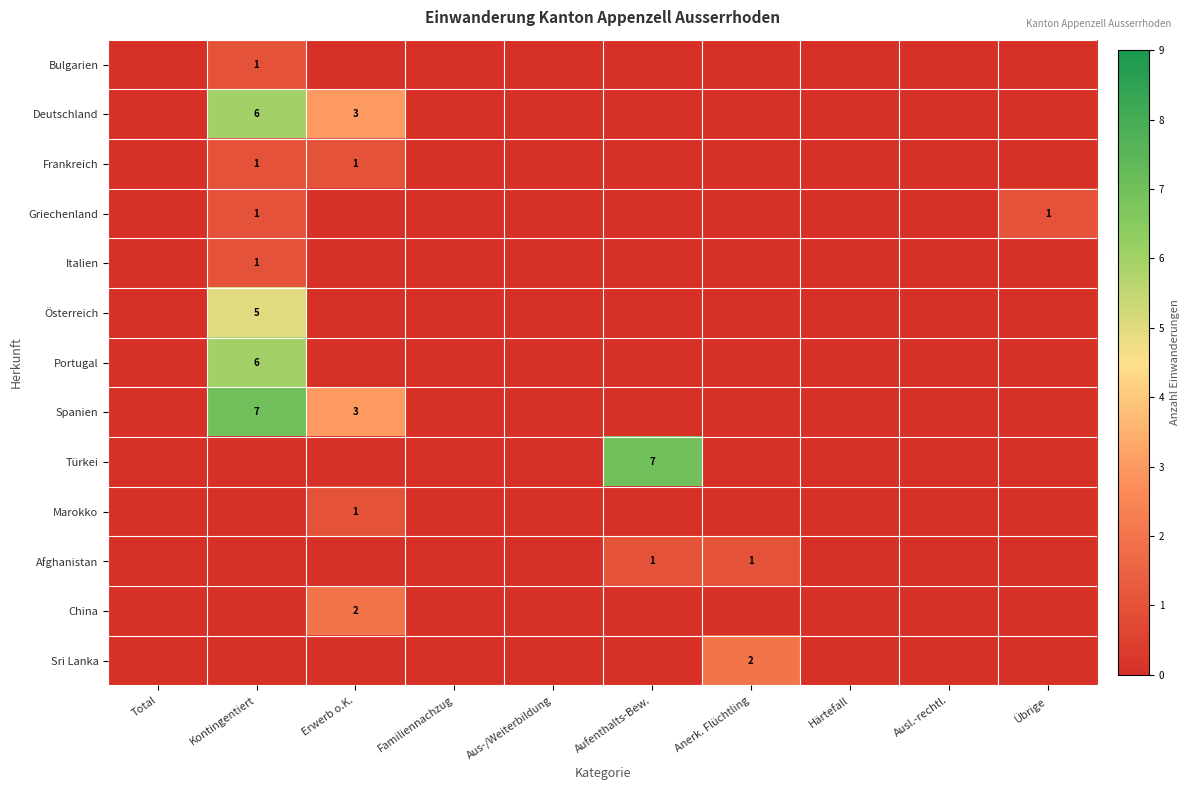

What is the sum of all Sri Lanka values?

2